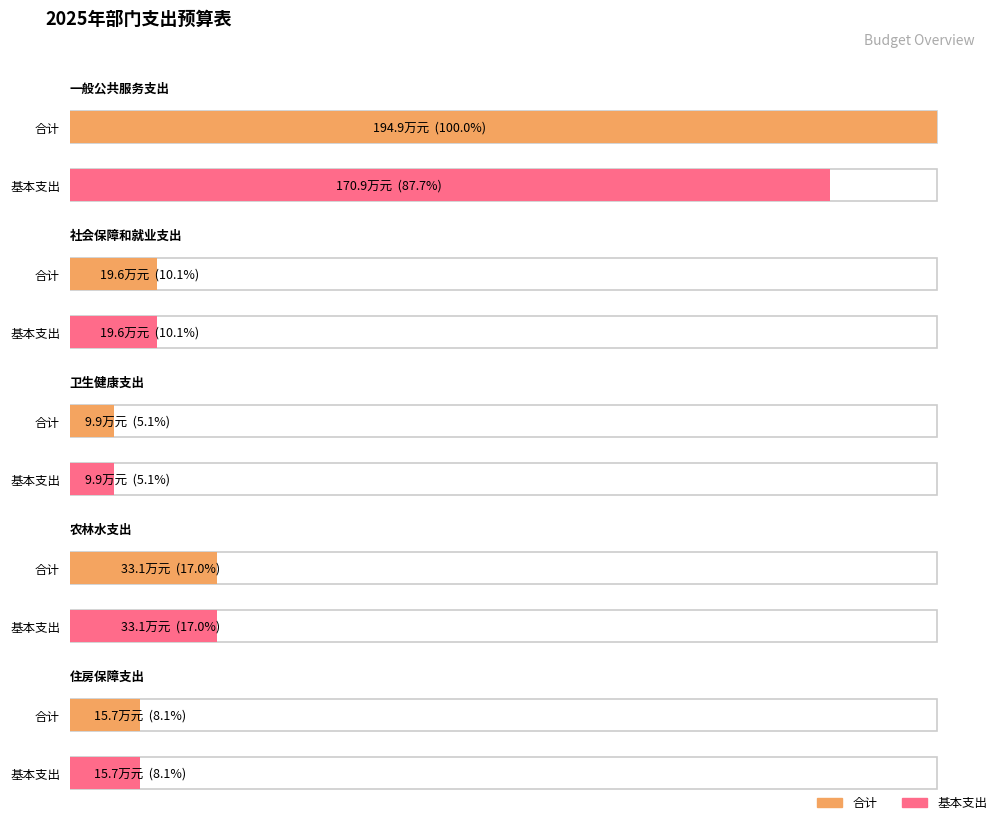

The value of 一般公共预算 at 一般公共服务支出 is 2896360.3. True or false?

False